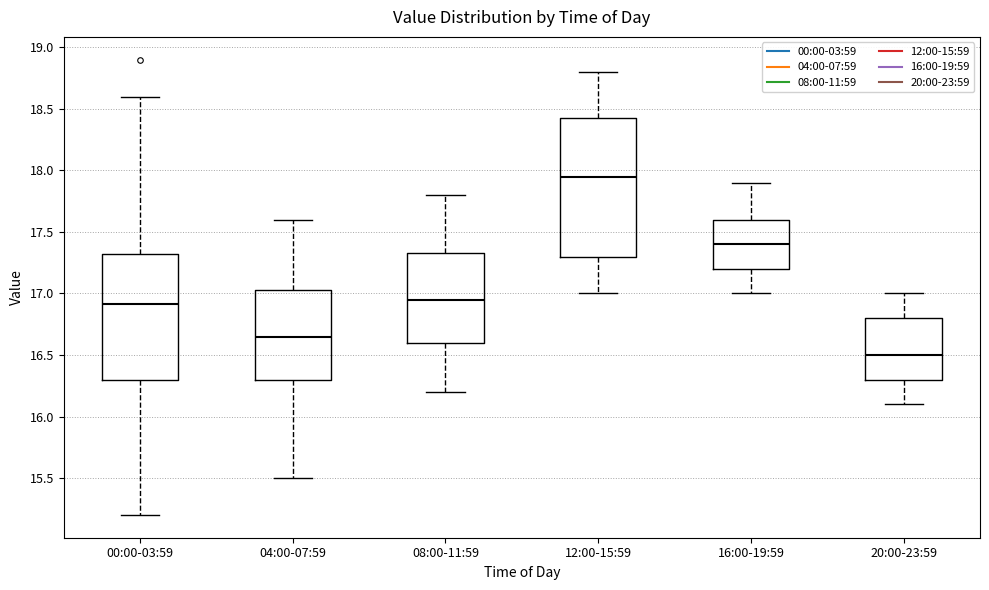

Which box has the highest median line?

12:00-15:59